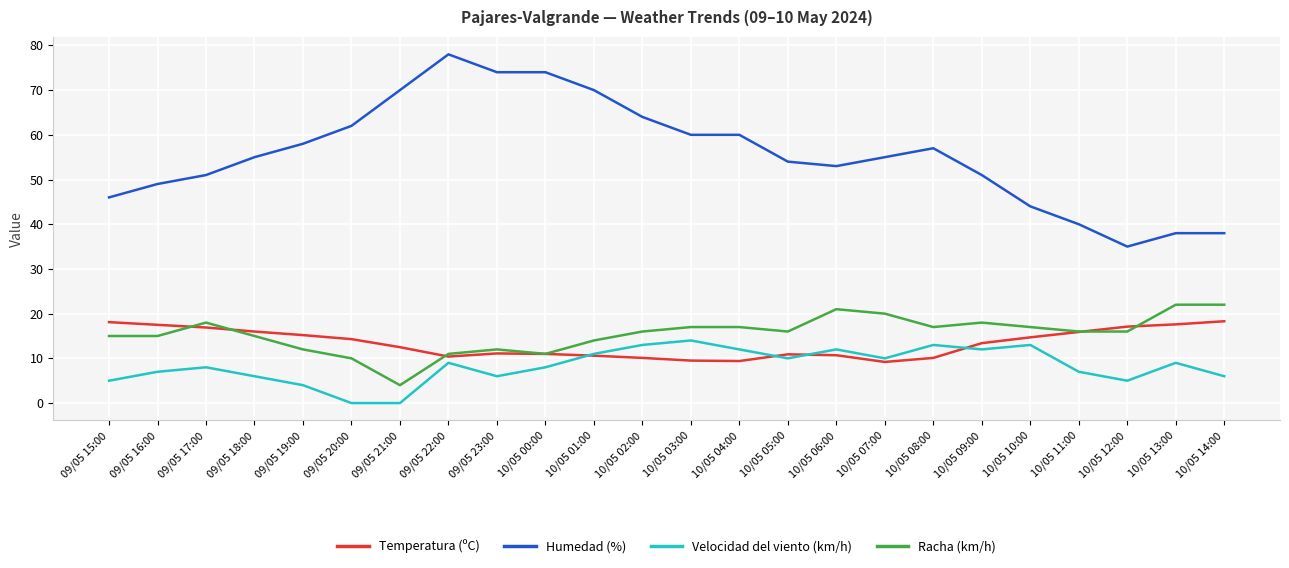

Is the value of Humedad (%) at 09/05 21:00 greater than the value of Temperatura (ºC) at 10/05 05:00?

Yes